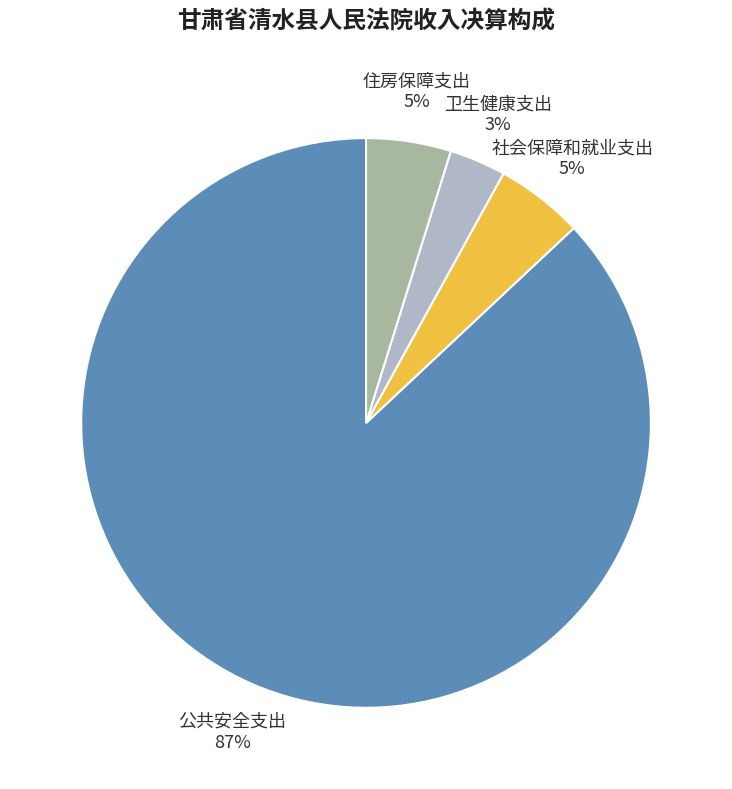

Approximately how many times larger is the value at 住房保障支出 5% compared to 社会保障和就业支出 5%?

1.0